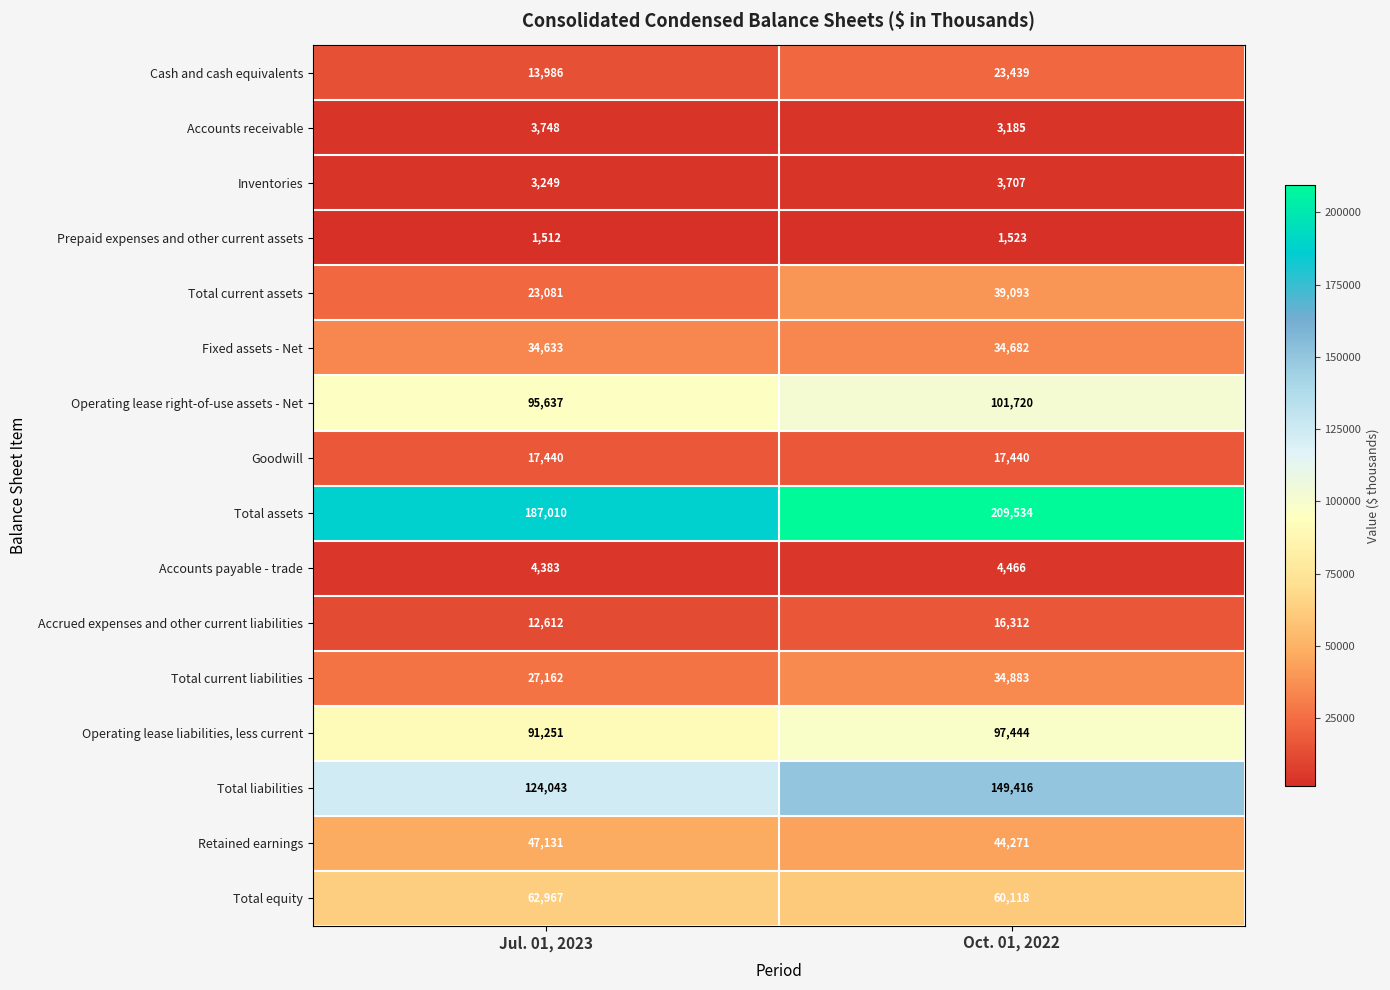

Which series has the largest total across all categories?

Total assets